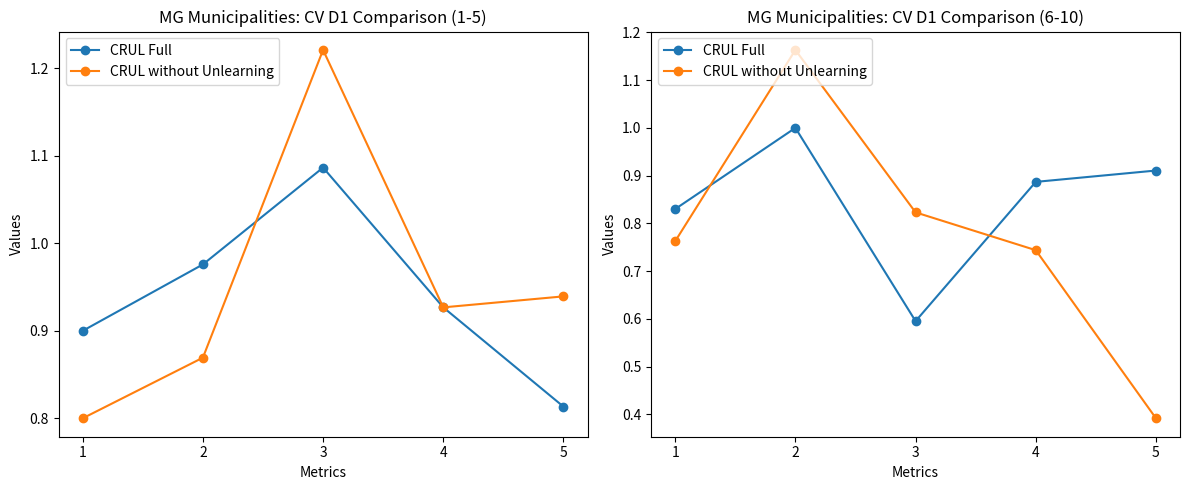

How many intersections are there between CRUL Full and CRUL without Unlearning?

2